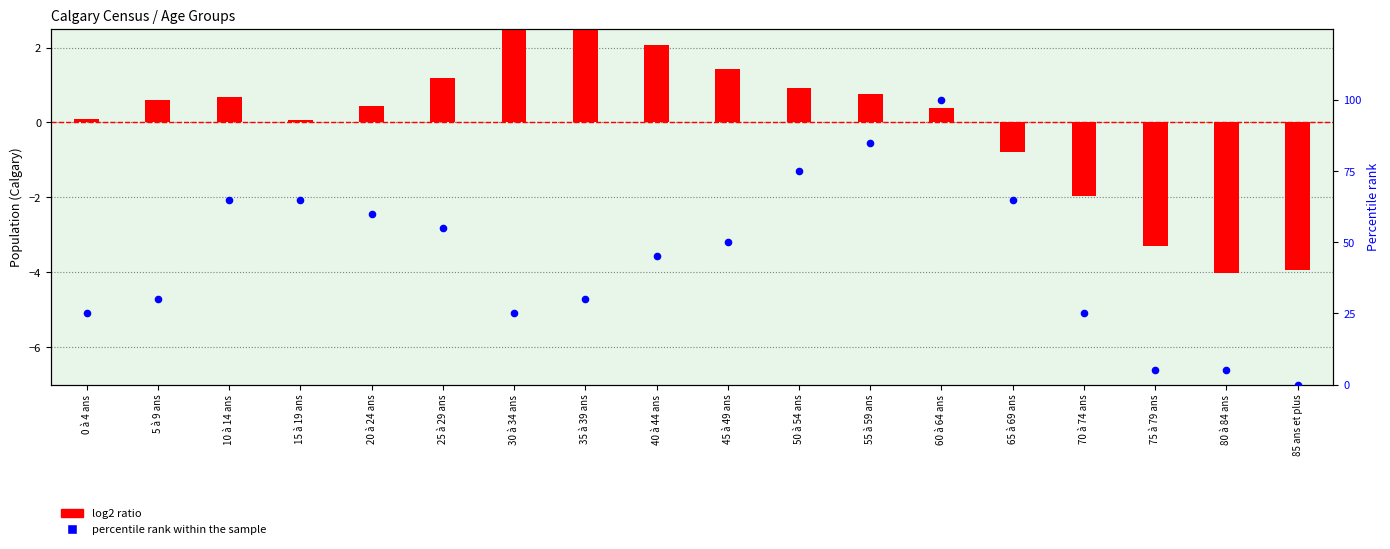

Which series has the largest total across all categories?

percentile rank within the sample